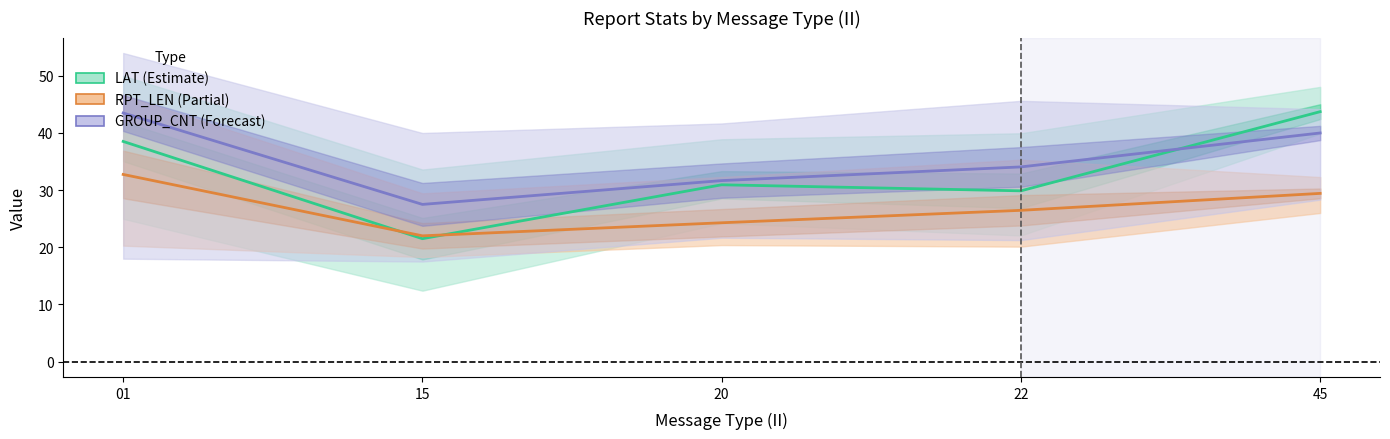

What are all the series names shown in the legend?

LAT (Estimate), RPT_LEN (Partial), GROUP_CNT (Forecast)